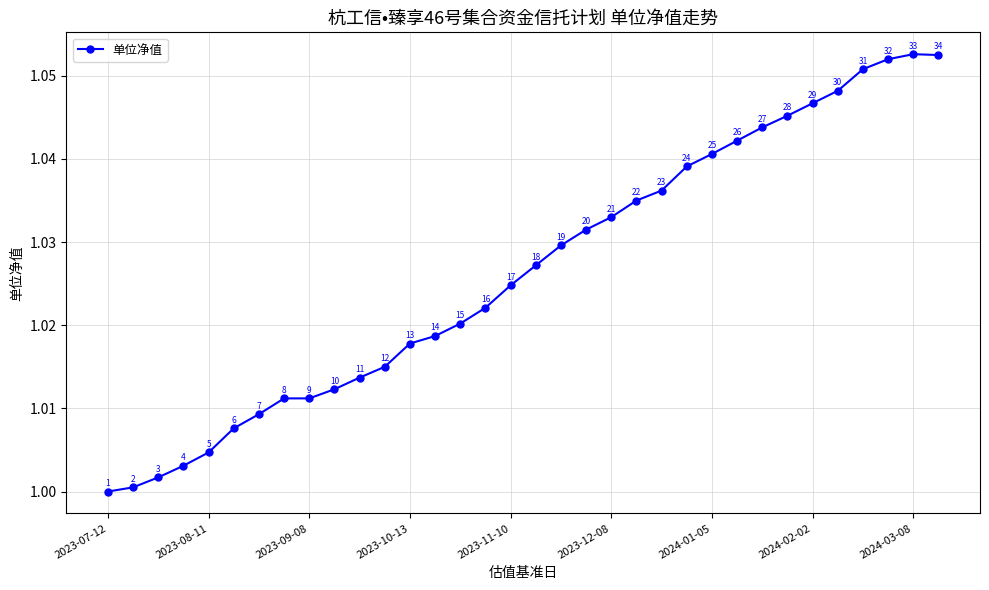

What is the smallest value displayed?

1.0